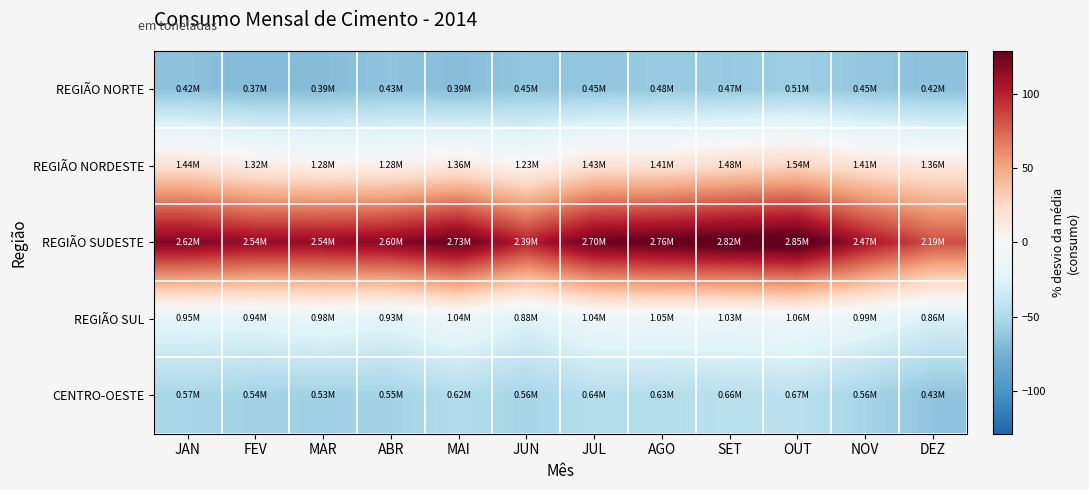

At which category does the chart reach its peak across all series?

OUT